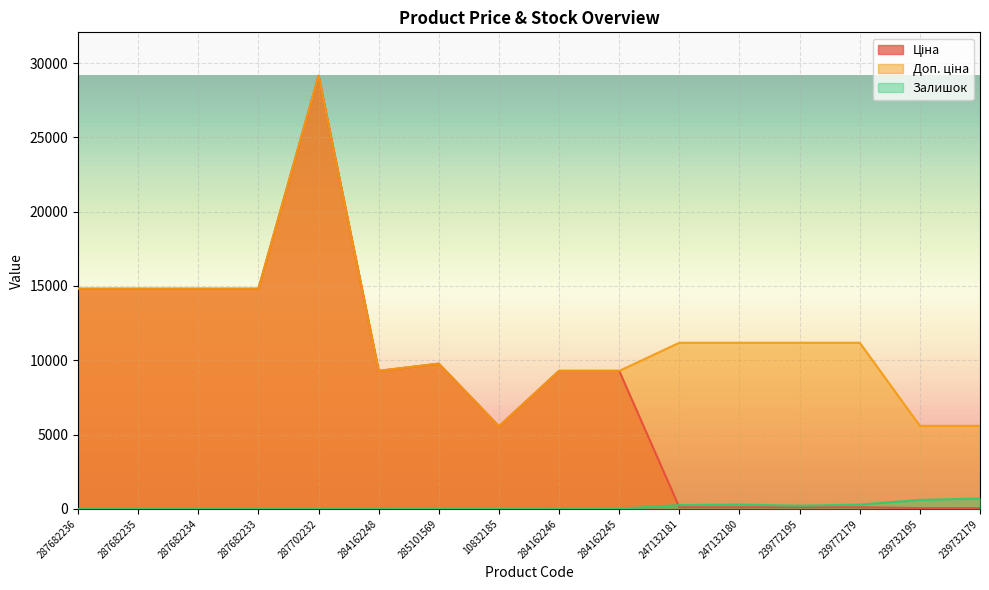

What is the greatest value displayed?

29152.3